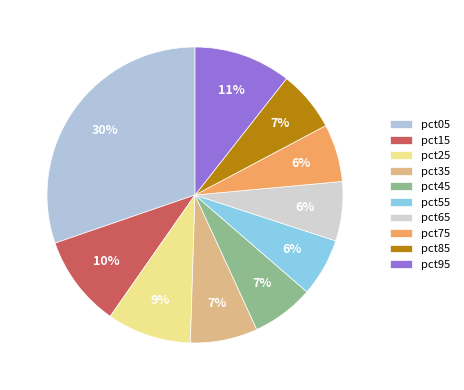

Rank the categories by value from lowest to highest.

pct75, pct55, pct65, pct85, pct45, pct35, pct25, pct15, pct95, pct05